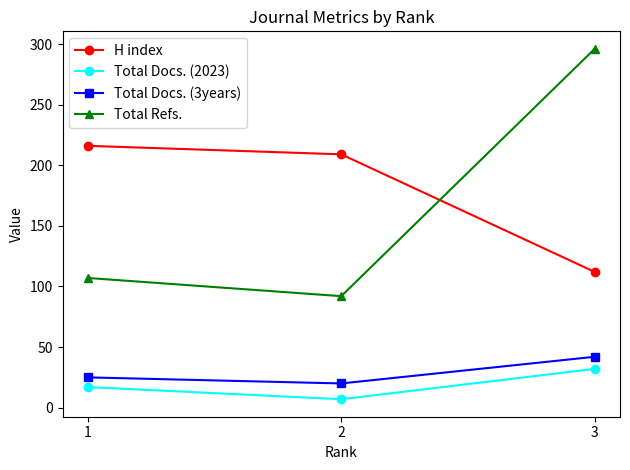

Which series changed the most between 1 and 3?

Total Refs.